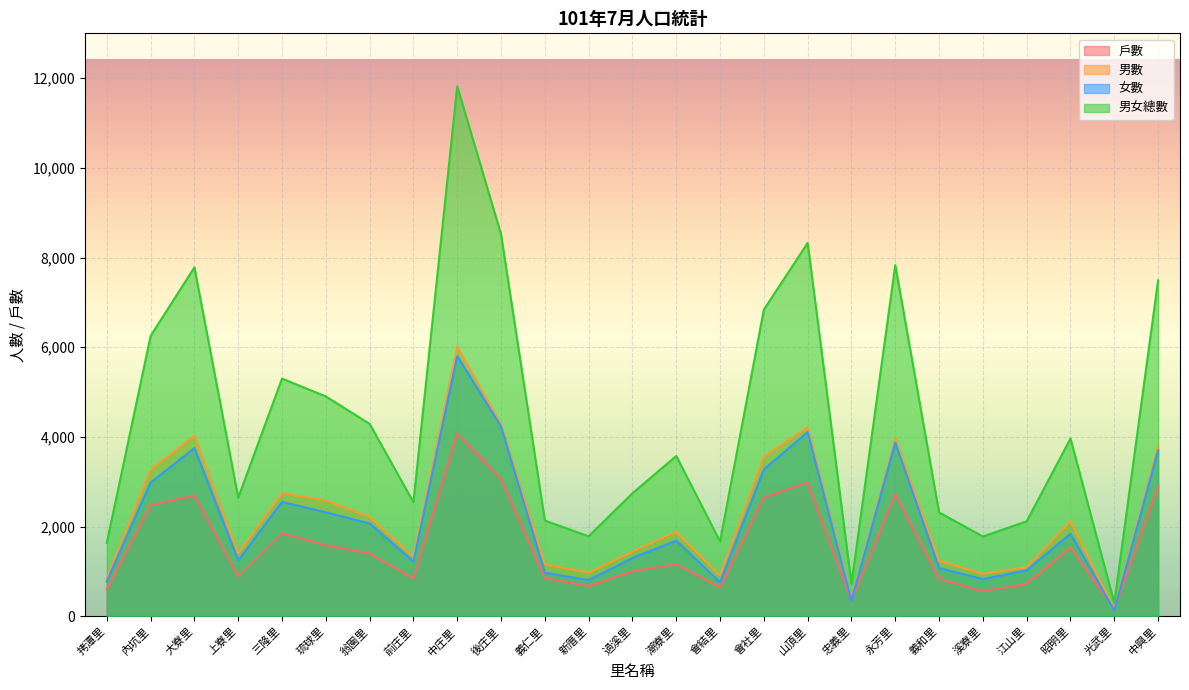

Is it true that 男女總數 equals 13777 at 永芳里?

False